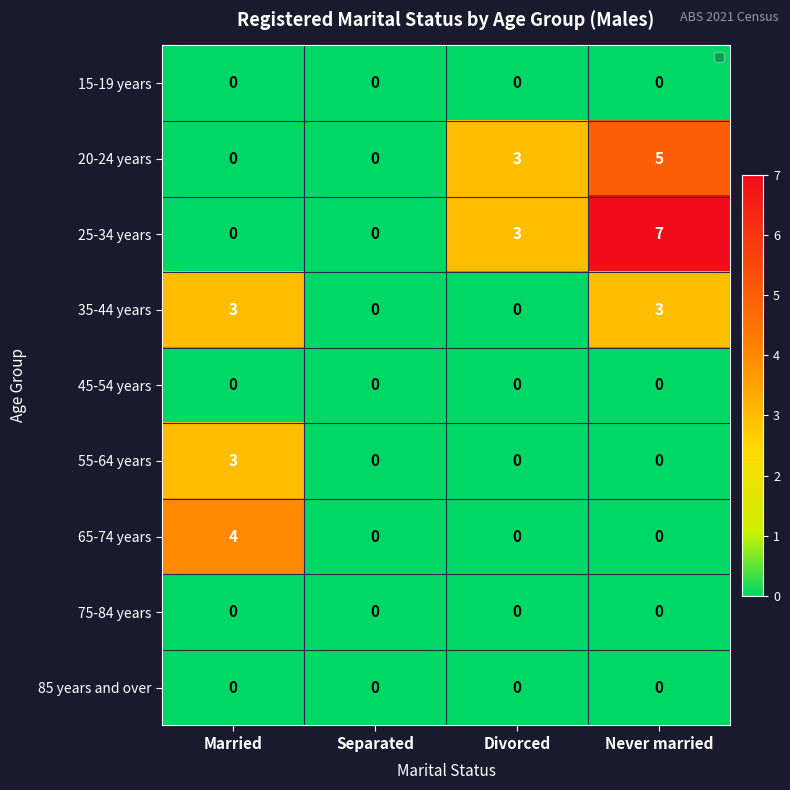

What is the difference between the maximum and minimum values in the 20-24 years series?

5